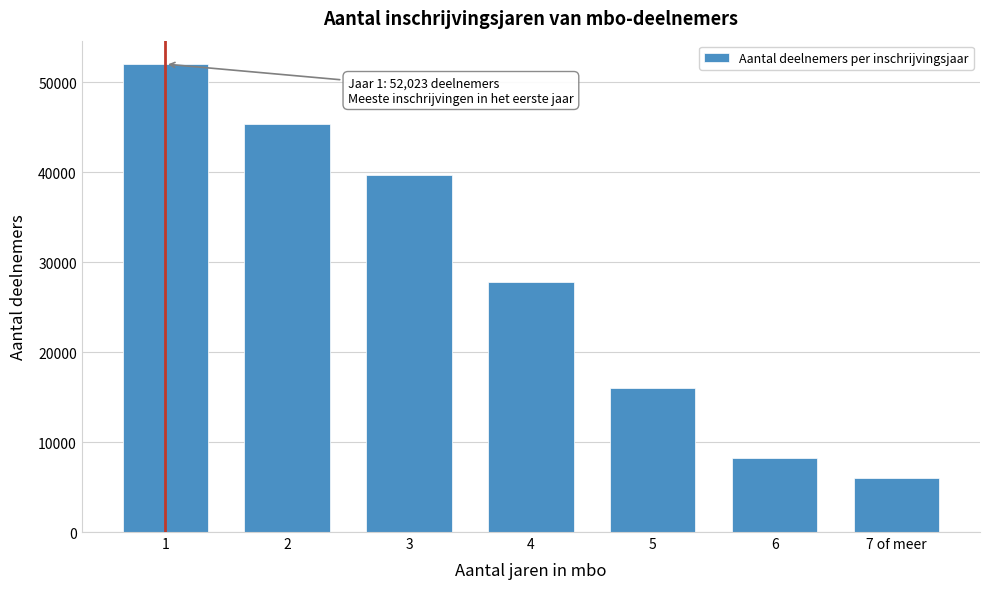

Reading right to left, what are all the values shown in this chart?

5958	8239	15963	27754	39706	45336	52023